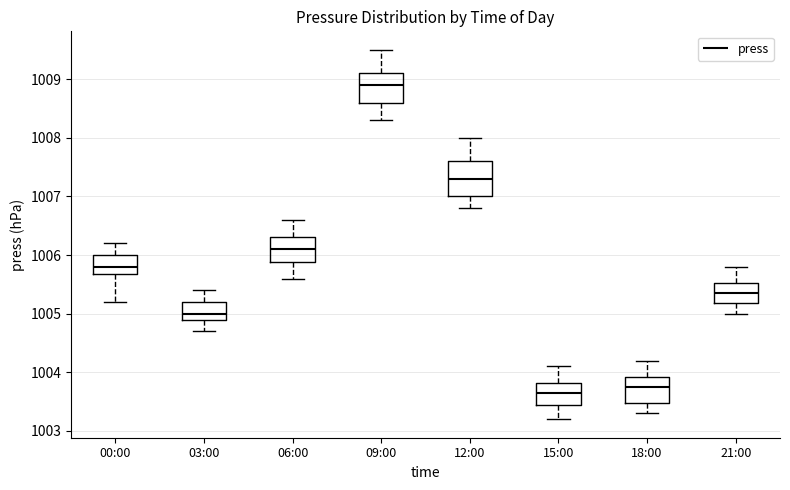

Which box is the tallest, from its lower edge to its upper edge?

12:00